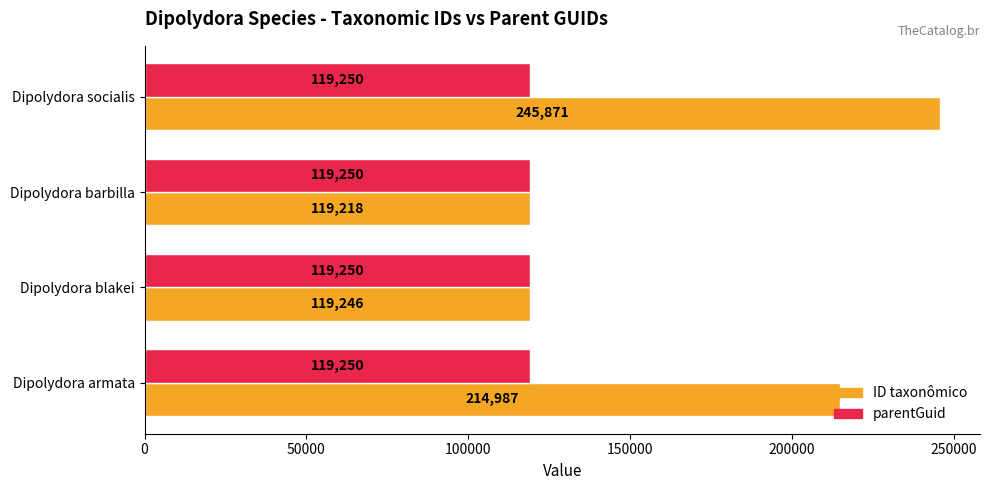

List the labels in order of ID taxonômico value, smallest first.

Dipolydora barbilla, Dipolydora blakei, Dipolydora armata, Dipolydora socialis